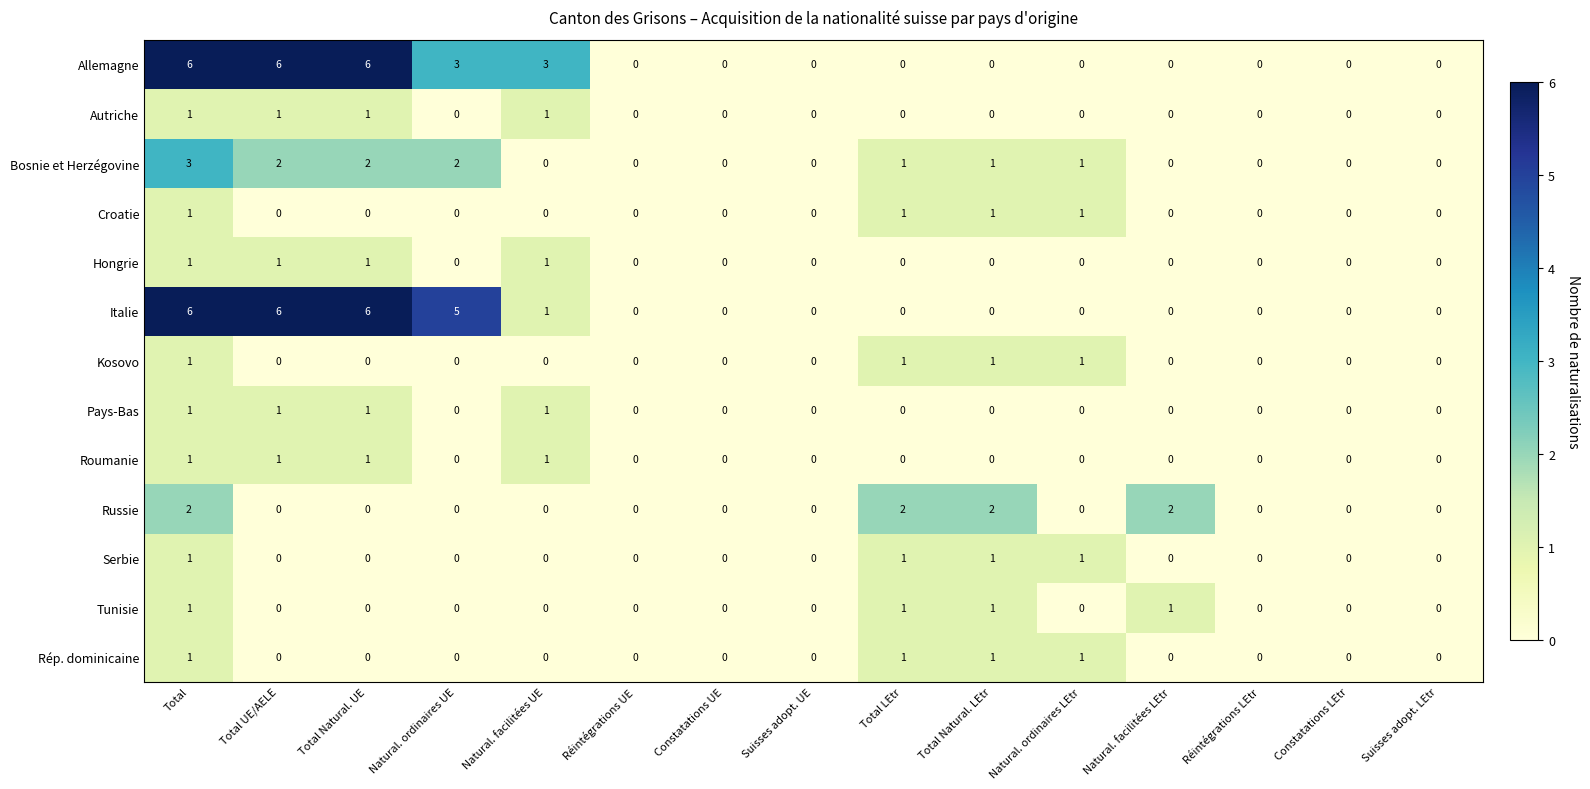

At which category is the sum across all series the highest?

Total